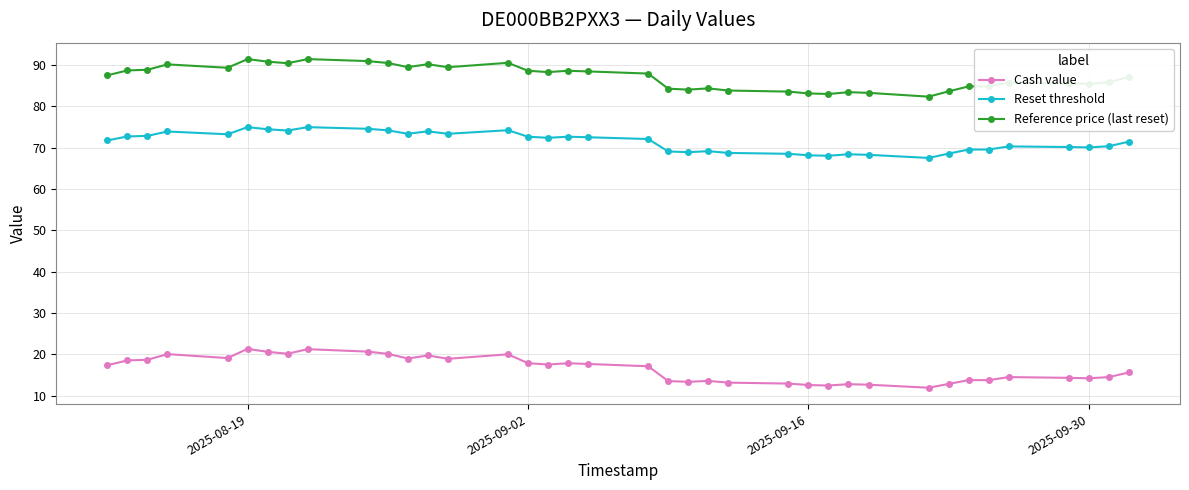

List the series in order of their overall mean, highest first.

Reference price (last reset), Reset threshold, Cash value